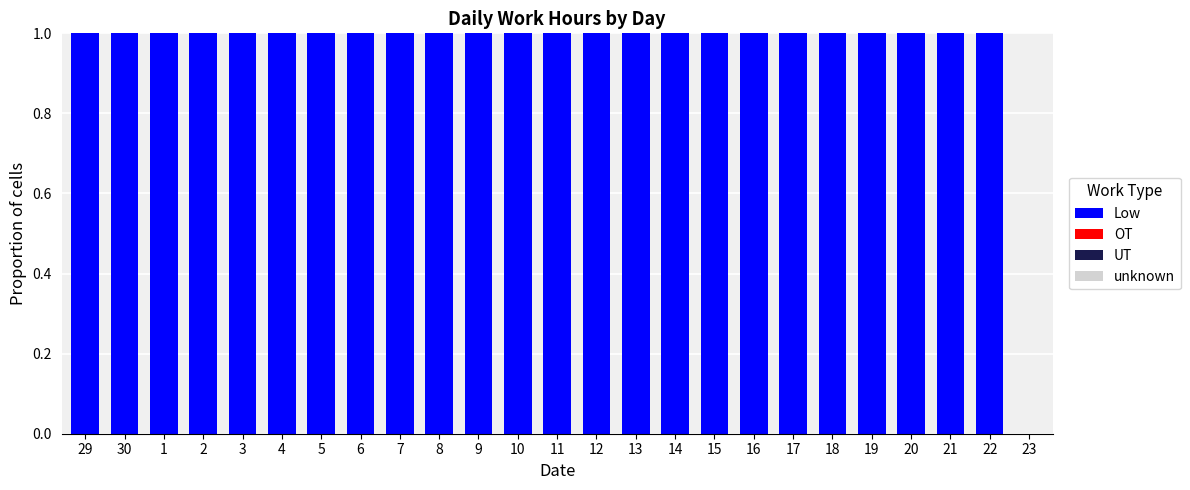

Reading left to right, extract all data points from this chart.

29=1	30=1	1=1	2=1	3=1	4=1	5=1	6=1	7=1	8=1	9=1	10=1	11=1	12=1	13=1	14=1	15=1	16=1	17=1	18=1	19=1	20=1	21=1	22=1	23=0